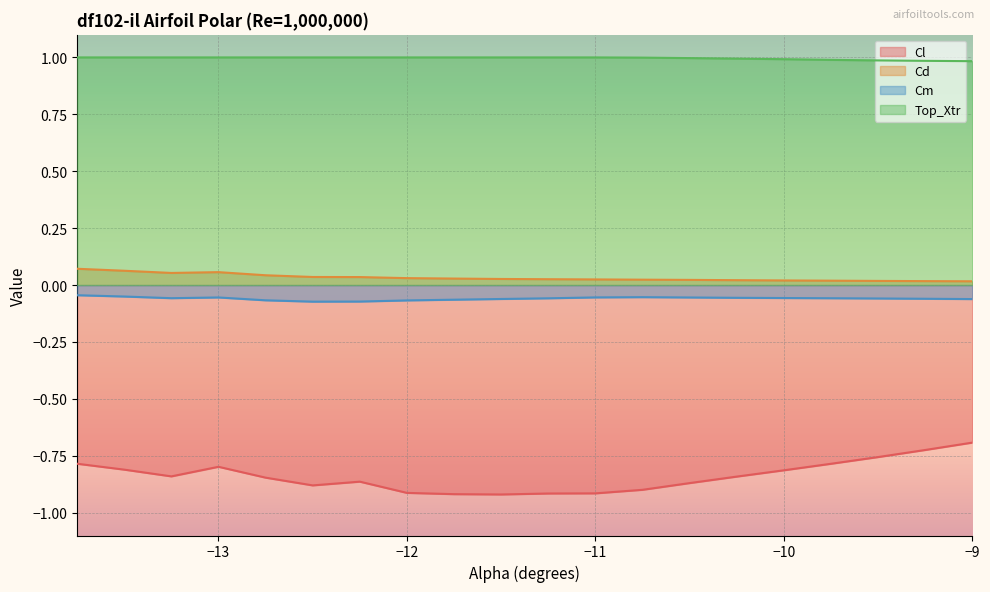

How many lines are shown in the chart?

4